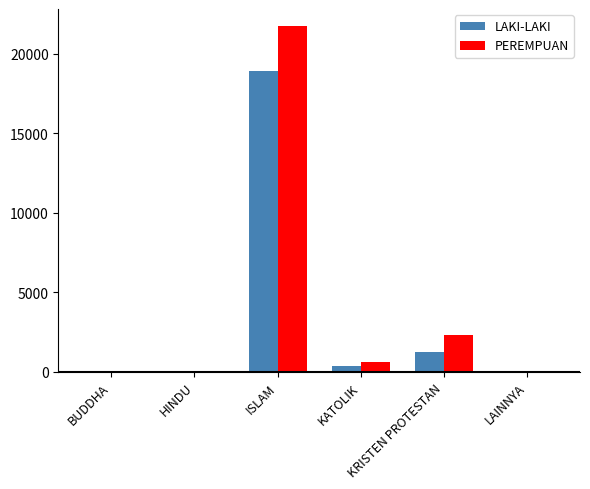

Which category has the highest value in the PEREMPUAN series?

ISLAM